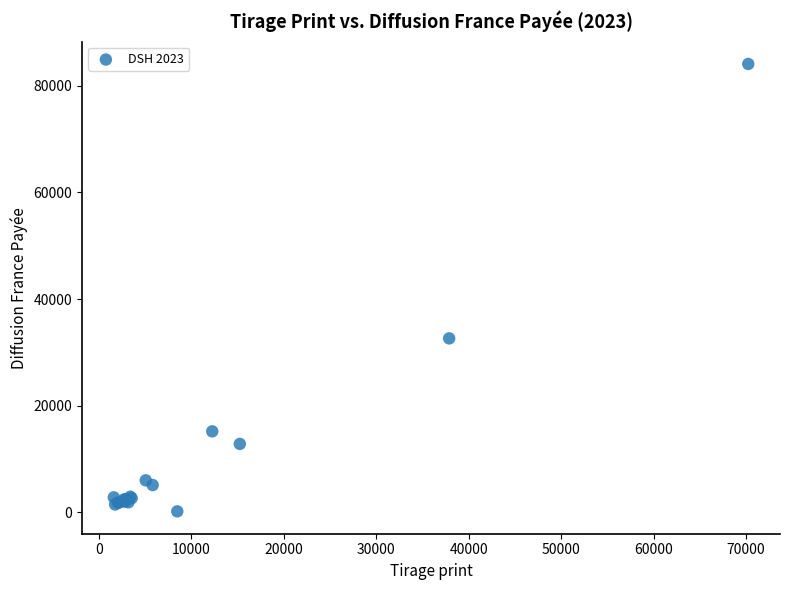

What Y value in the scatter plot is closest to 42143?

32629